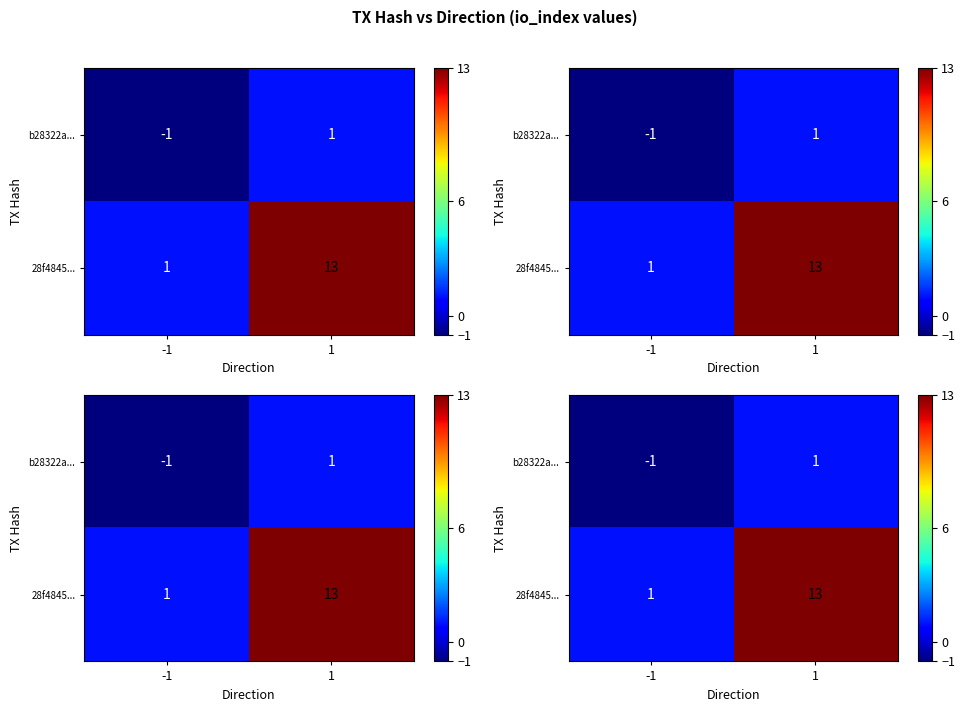

At how many categories does at least one series exceed 8?

1